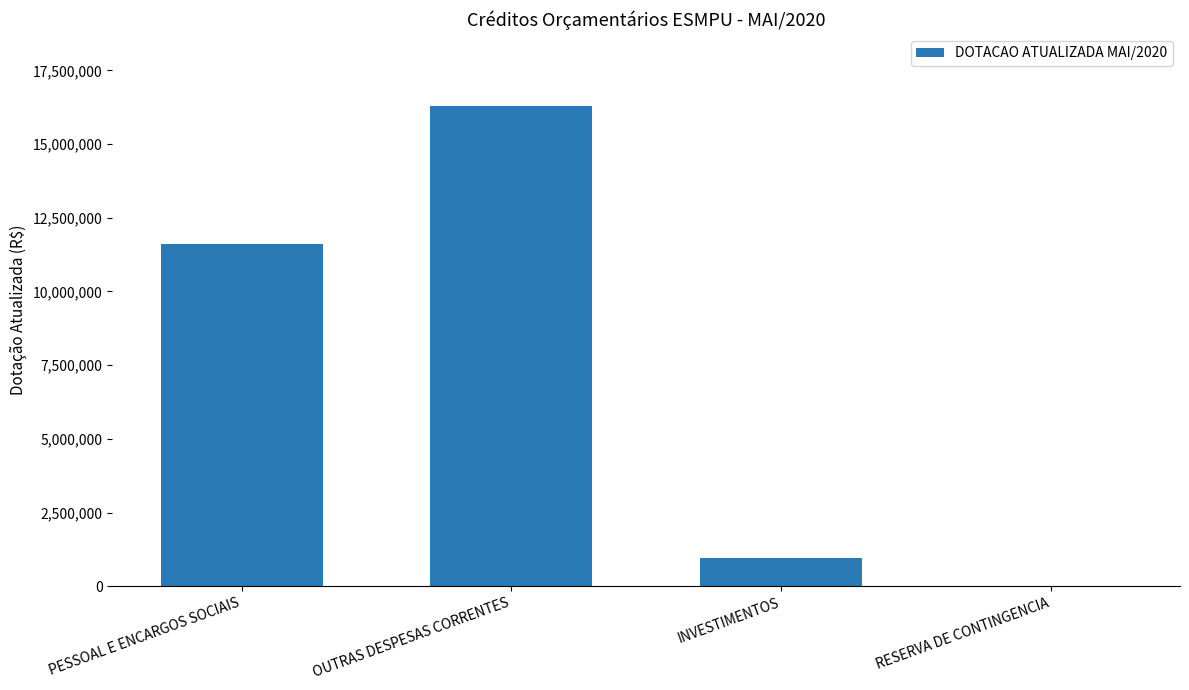

Reading right to left, extract all data points from this chart.

18317	956275	16291993	11600373